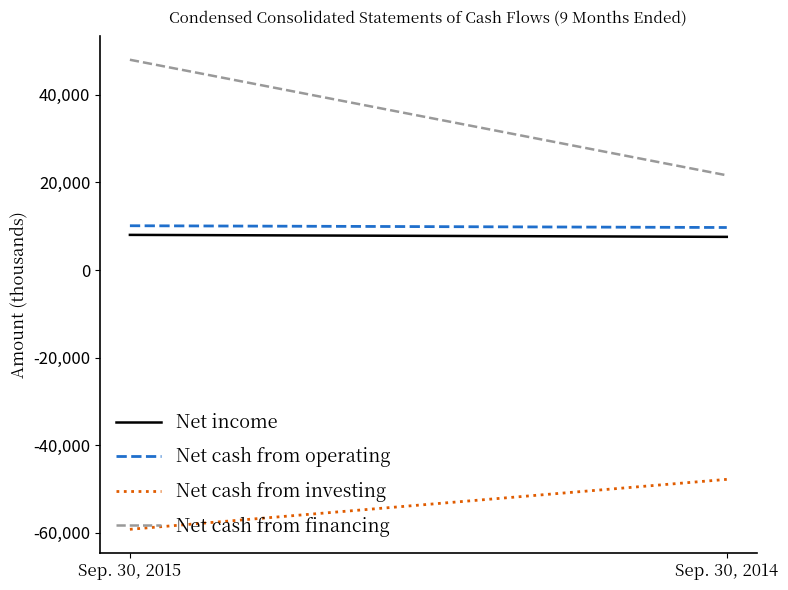

How many data points in Net income are less than 8038?

1